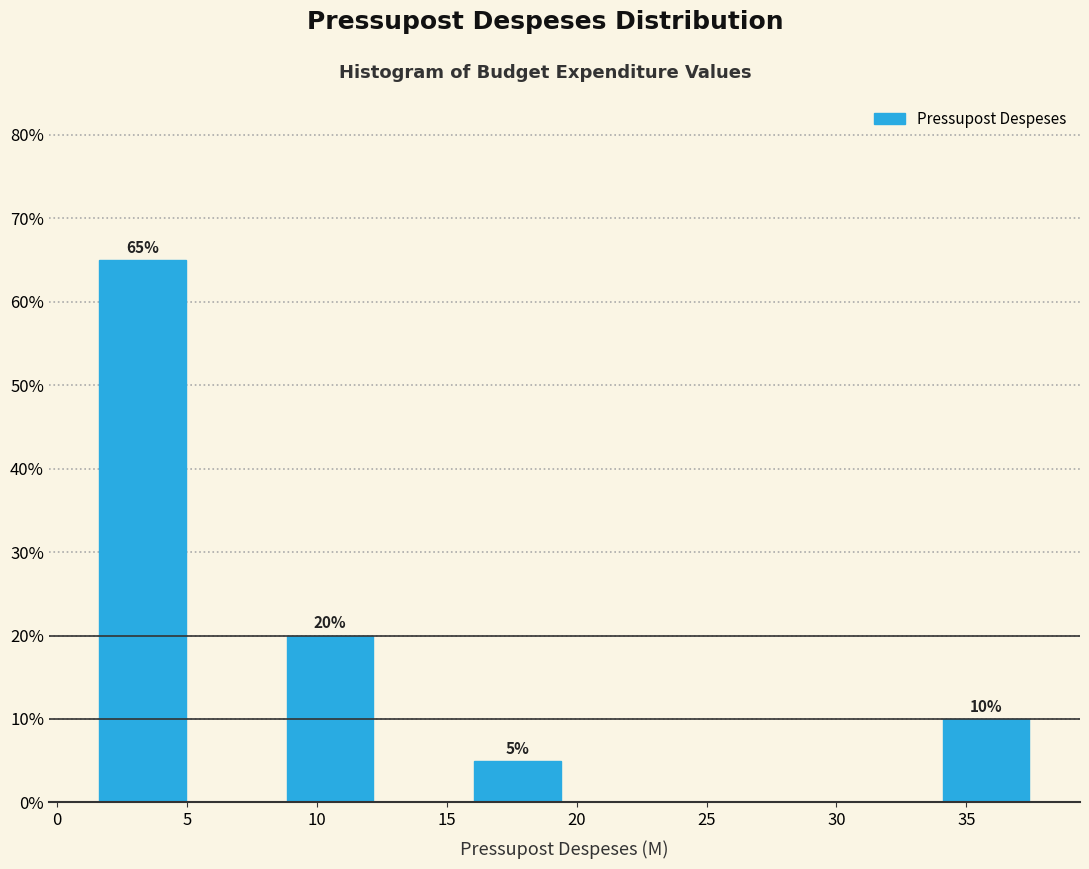

Which range on the x-axis has the tallest bar?

1.5 to 5.0